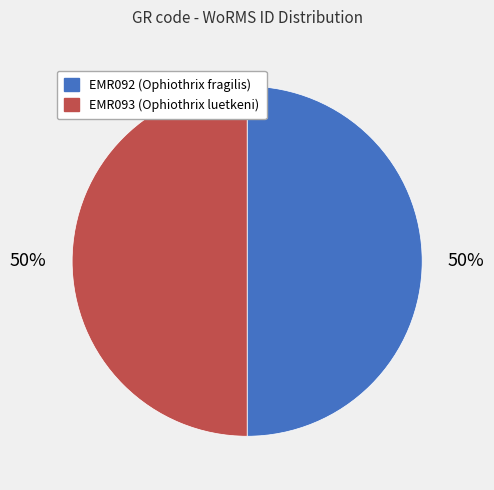

How many segments does this pie chart have?

2